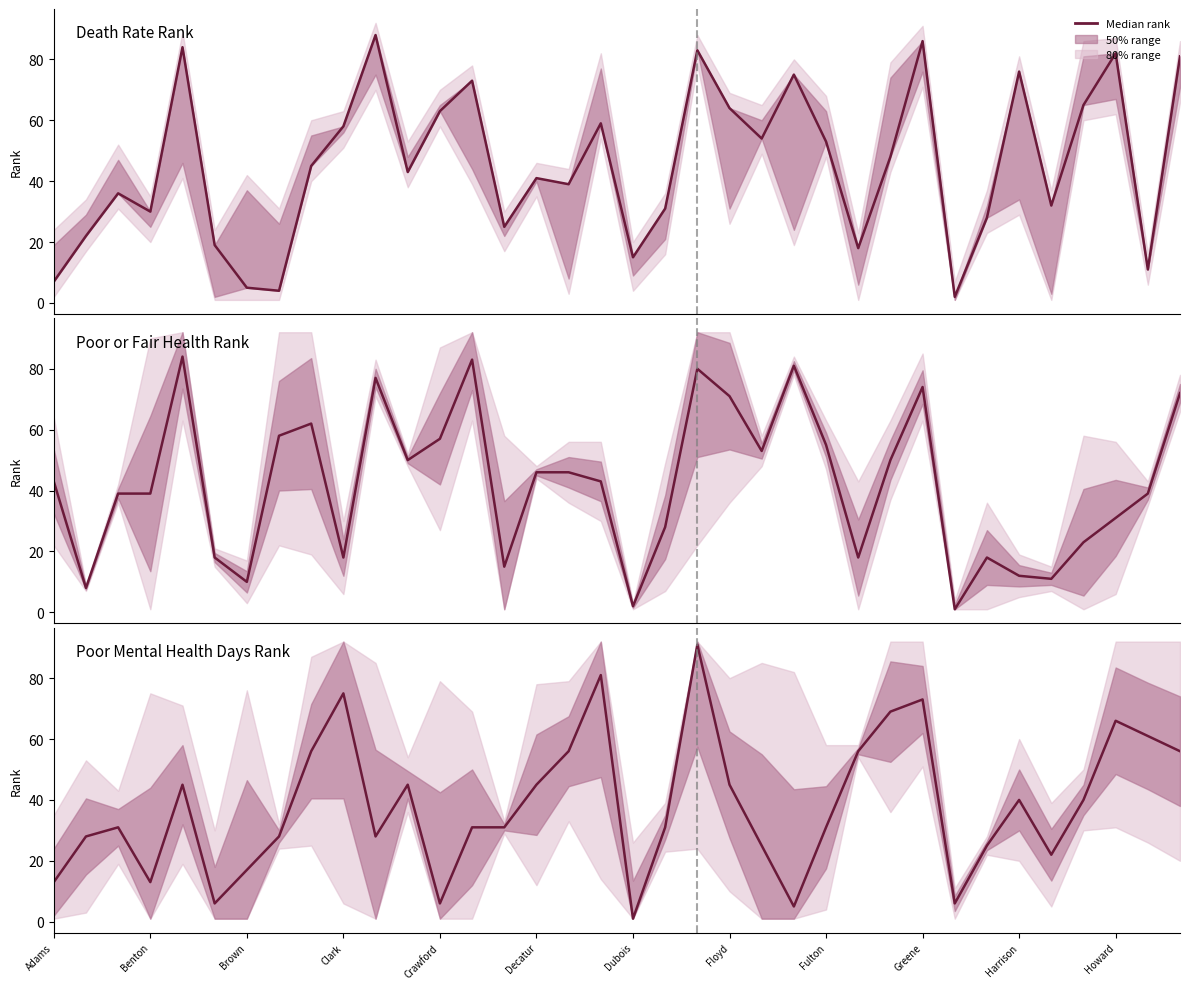

What is the difference between the maximum and minimum values in the Poor Mental Health Days Rank series?

90